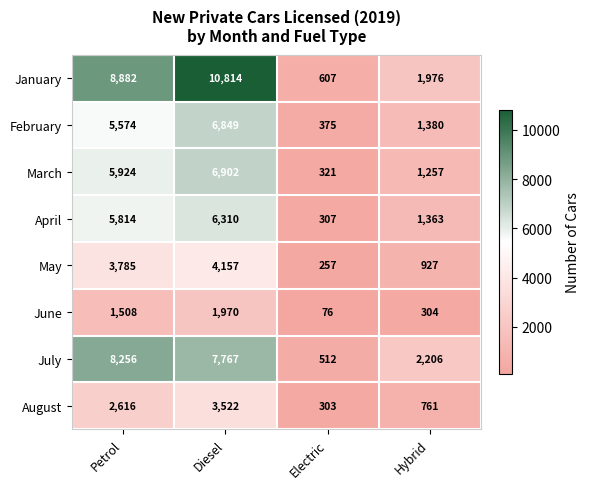

Which series has the largest total across all categories?

January